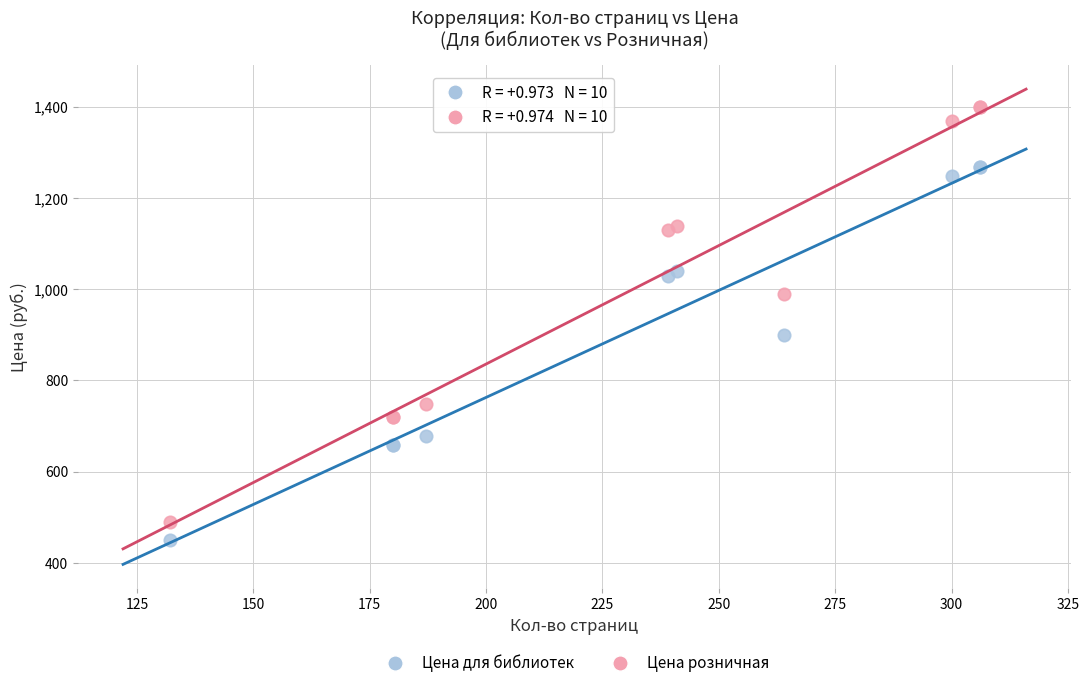

Which series contains the highest Y value?

Цена розничная